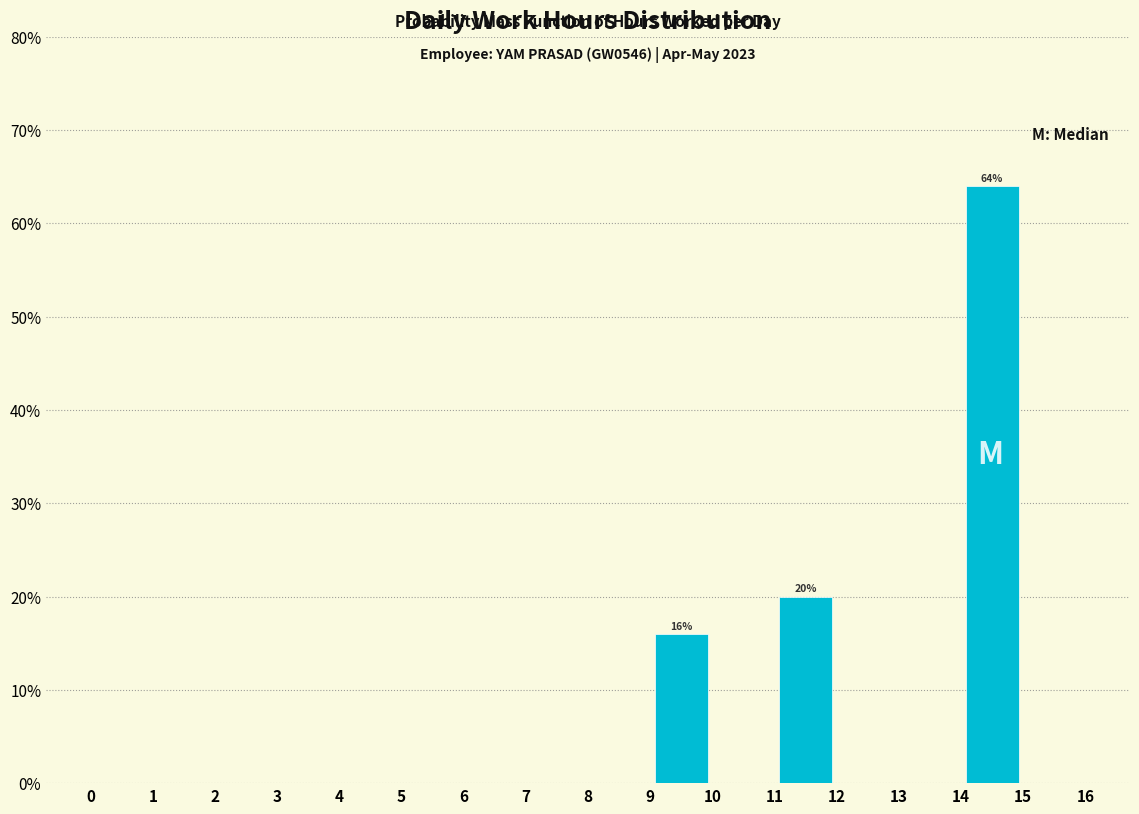

Which range on the x-axis has the tallest bar?

14 to 15